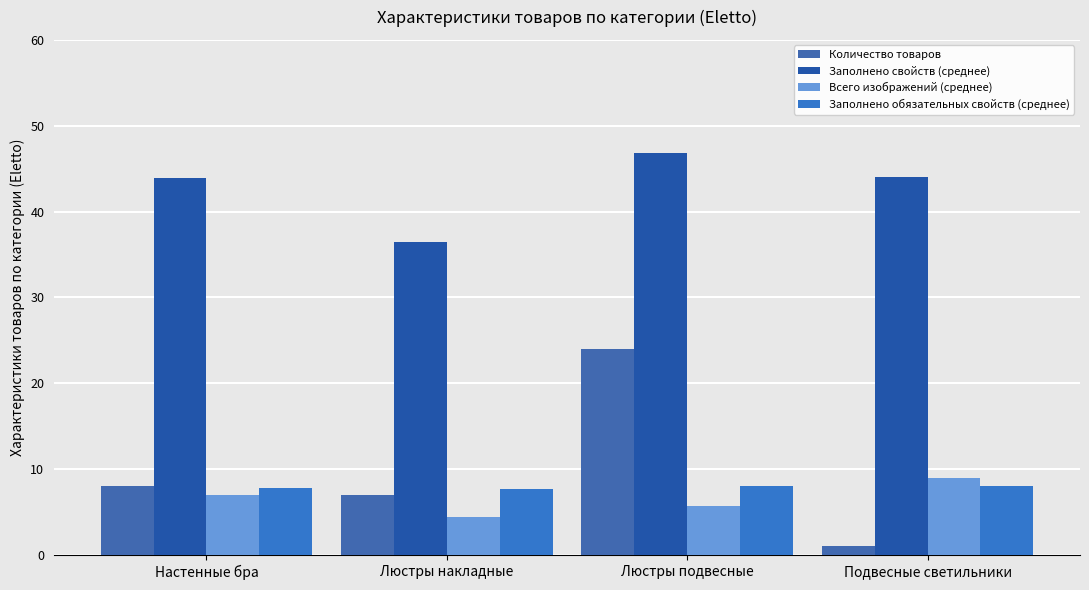

What are all the series names shown in the legend?

Количество товаров, Заполнено свойств (среднее), Всего изображений (среднее), Заполнено обязательных свойств (среднее)